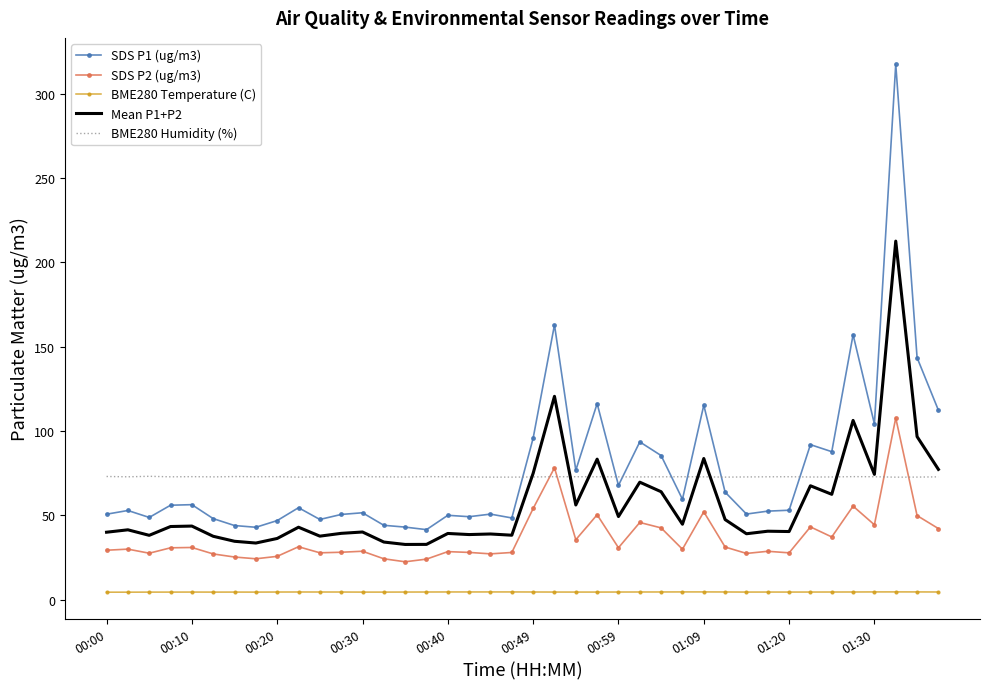

True or false: BME280 Temperature (C) and SDS P2 (ug/m3) intersect in this chart.

False